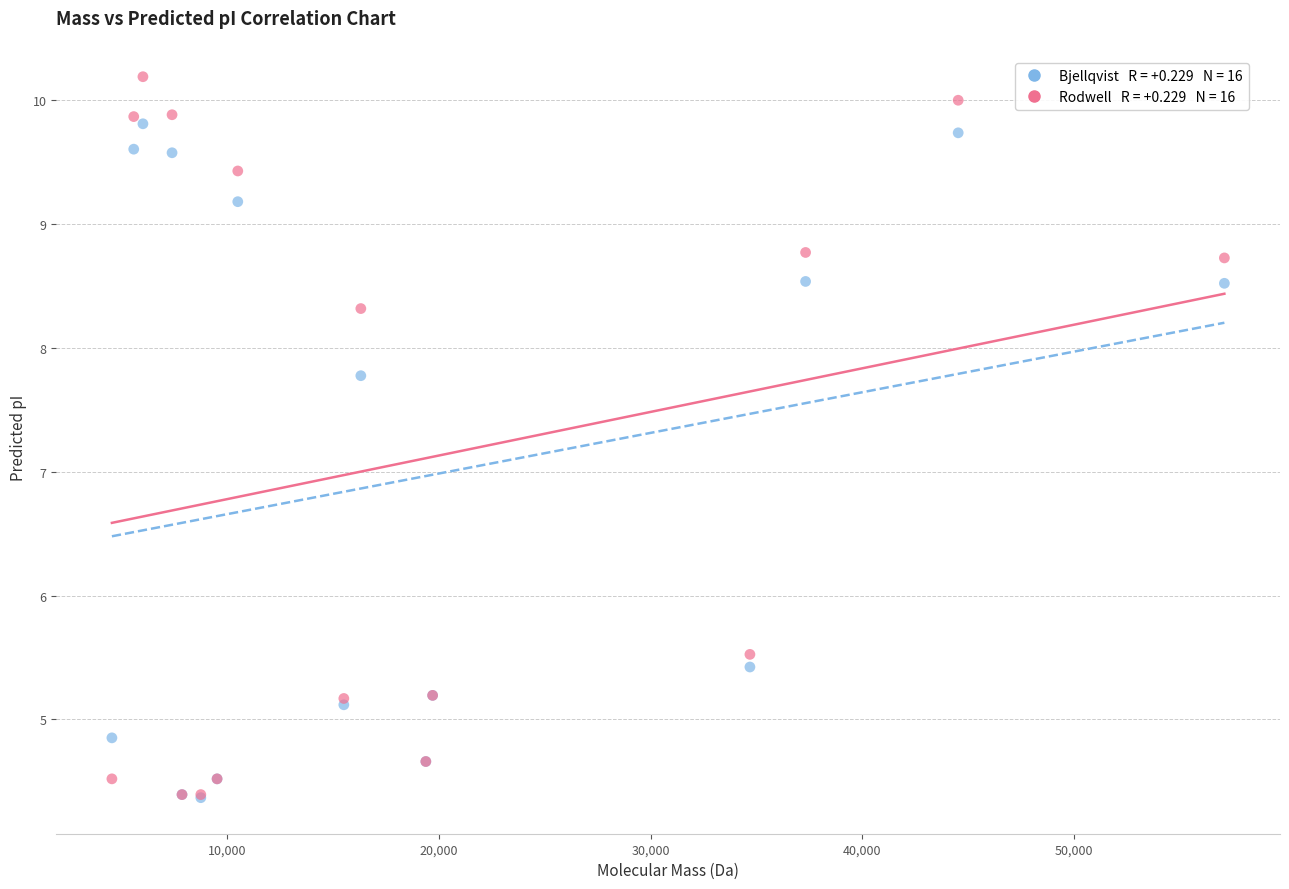

Across all series, what Y value is closest to 7?

7.8